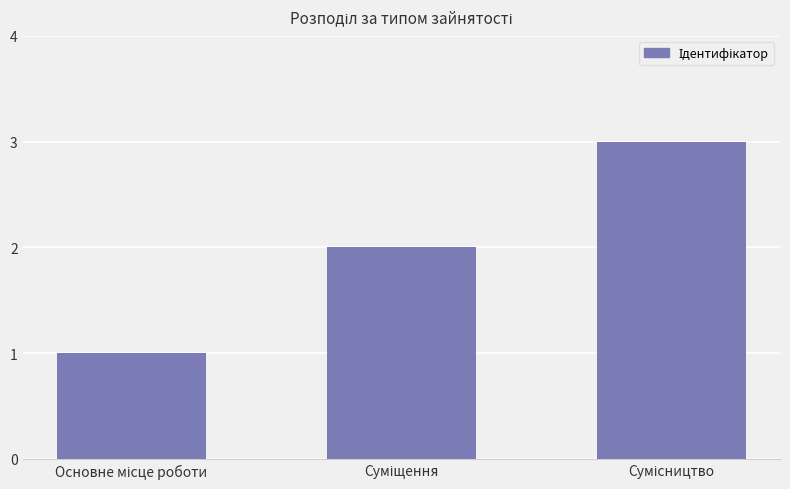

What is the sum of all values?

6